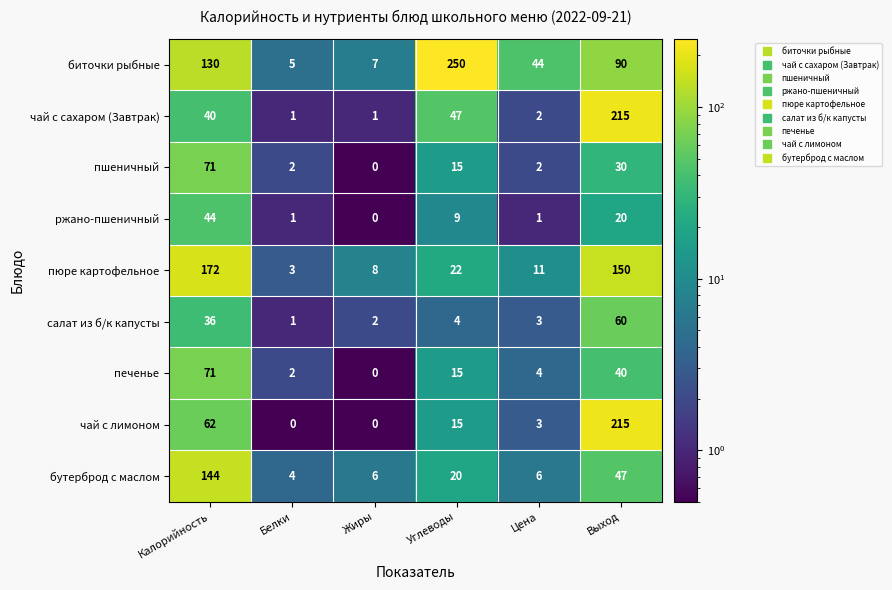

Between Углеводы and Выход, which series saw the biggest shift?

чай с лимоном